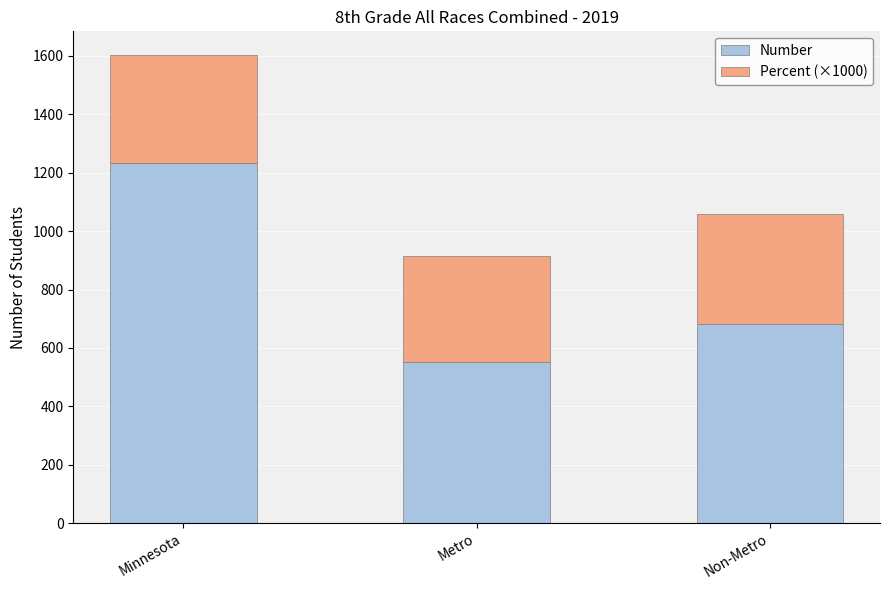

List the labels in order of Number value, smallest first.

Metro, Non-Metro, Minnesota